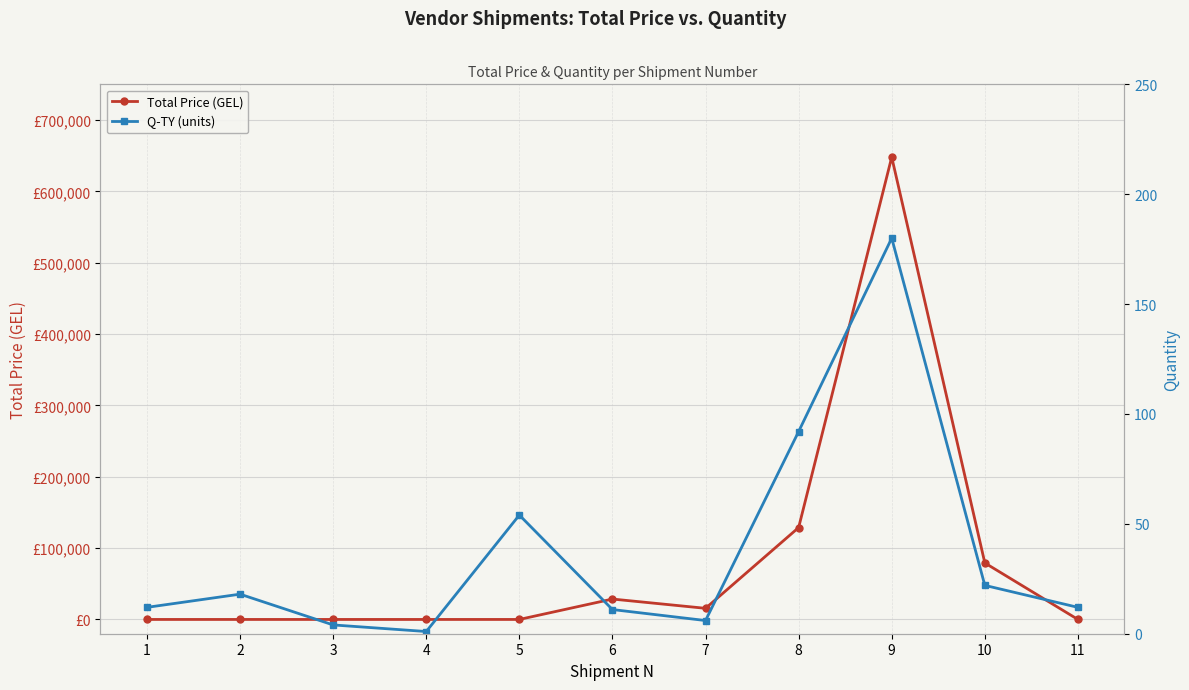

What is the value of the Total Price point at the 10th from the left?

79200